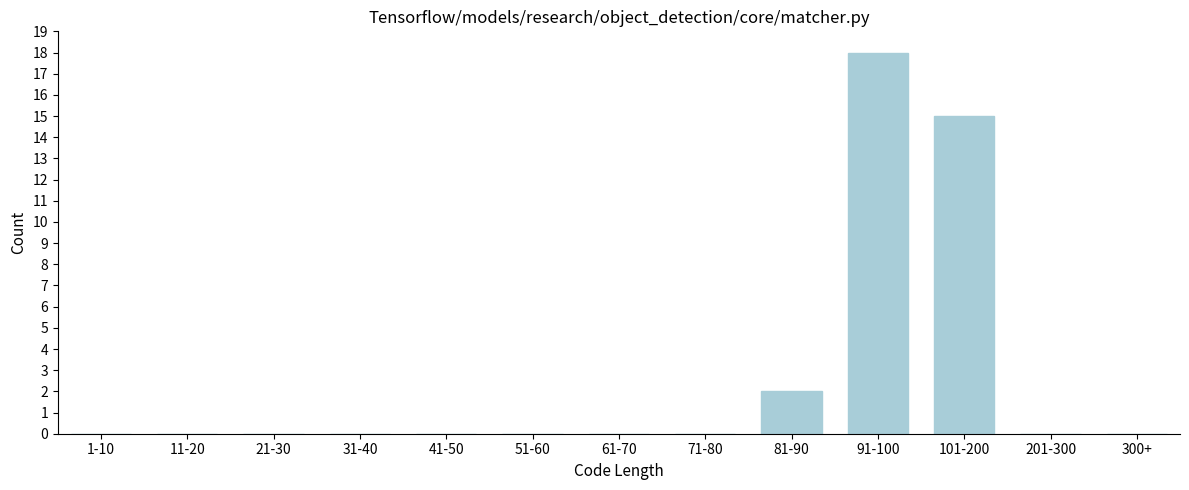

Reading left to right, transcribe all the data shown in this chart.

1-10=0	11-20=0	21-30=0	31-40=0	41-50=0	51-60=0	61-70=0	71-80=0	81-90=2	91-100=18	101-200=15	201-300=0	300+=0